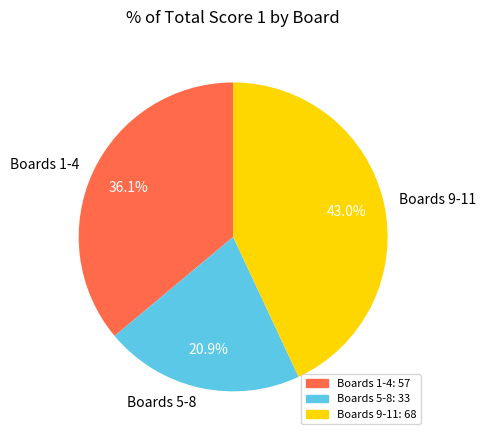

What is the ratio of the value at Boards 1-4 to the value at Boards 9-11?

0.8